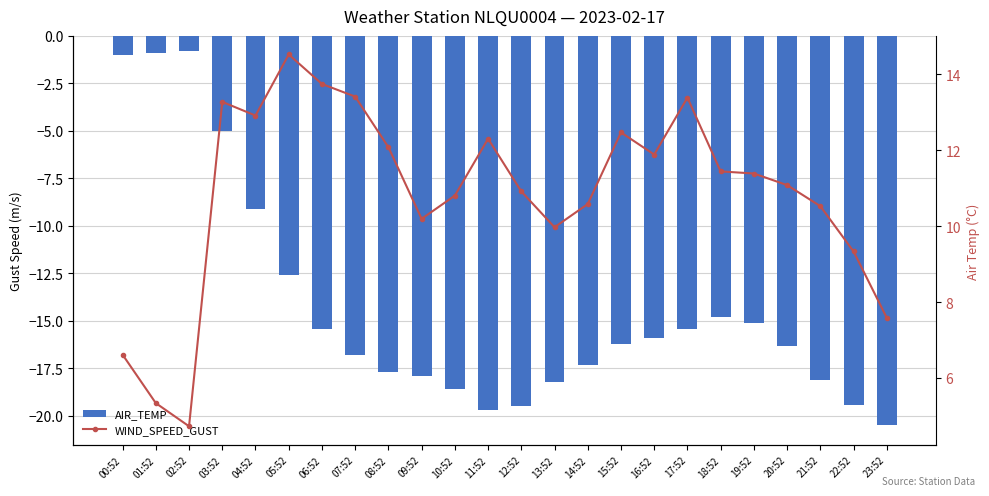

What is the difference between the maximum and minimum values in the WIND_SPEED_GUST series?

9.8